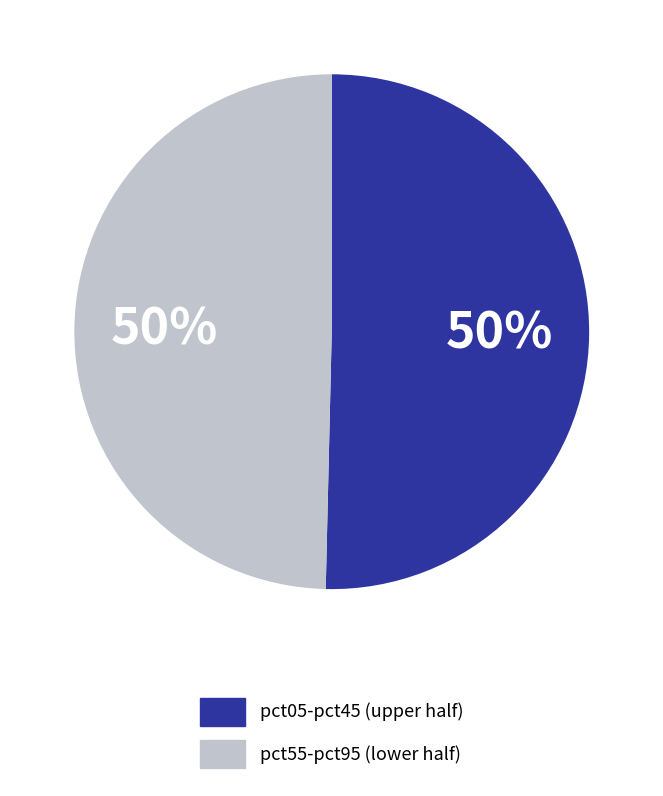

To the nearest percent, what is the average slice percentage?

50%